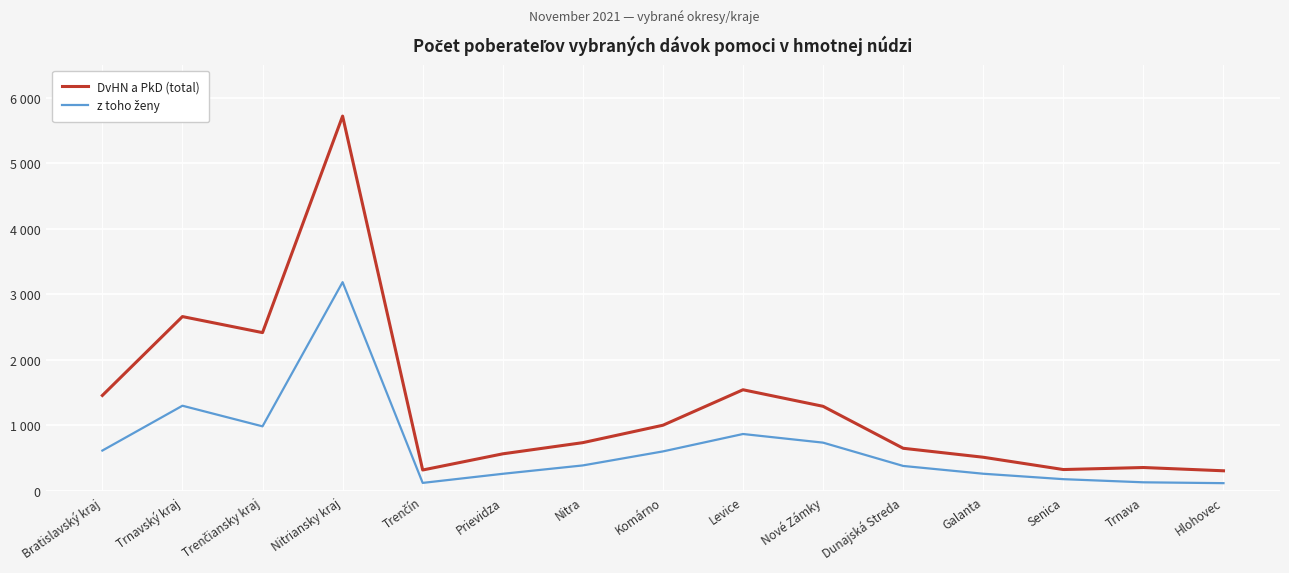

List the labels in order of DvHN a PkD (total) value, largest first.

Nitriansky kraj, Trnavský kraj, Trenčiansky kraj, Levice, Bratislavský kraj, Nové Zámky, Komárno, Nitra, Dunajská Streda, Prievidza, Galanta, Trnava, Senica, Trenčín, Hlohovec